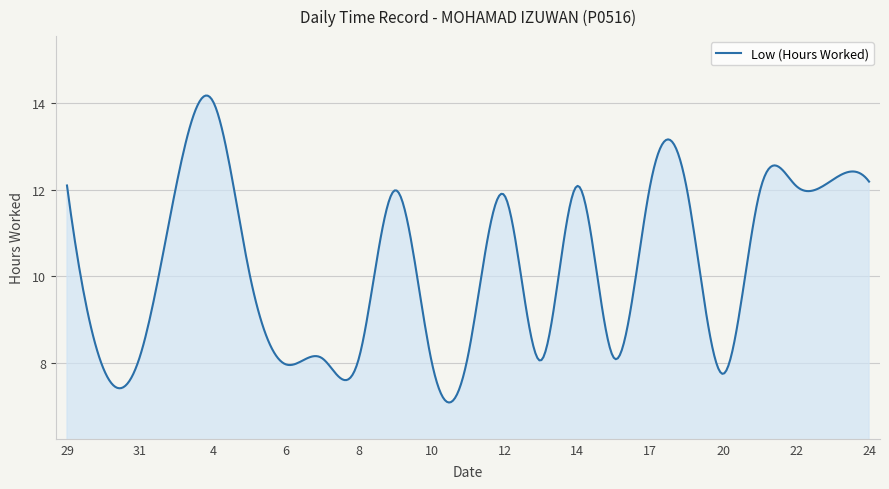

What is the smallest value displayed?

7.1